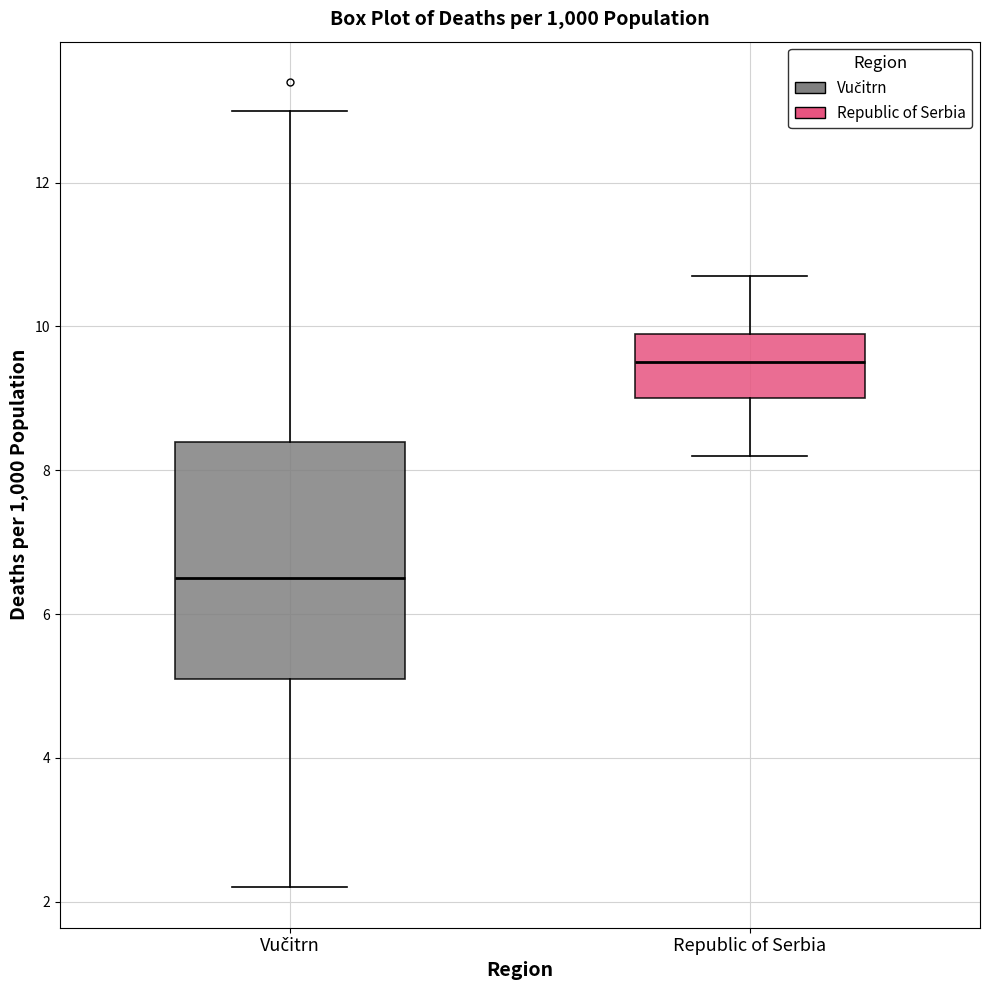

Reading left to right, transcribe this box plot: for each box, give where its median line is, the range the box spans, and where its two whiskers end, as read against the y-axis. The values are not printed on the chart, so give them approximately, as read against the axis.

Vučitrn: median 6.6, box 5.2 to 8.4, whiskers 2.2 to 13.0
Republic of Serbia: median 9.6, box 9.0 to 10.0, whiskers 8.2 to 10.8